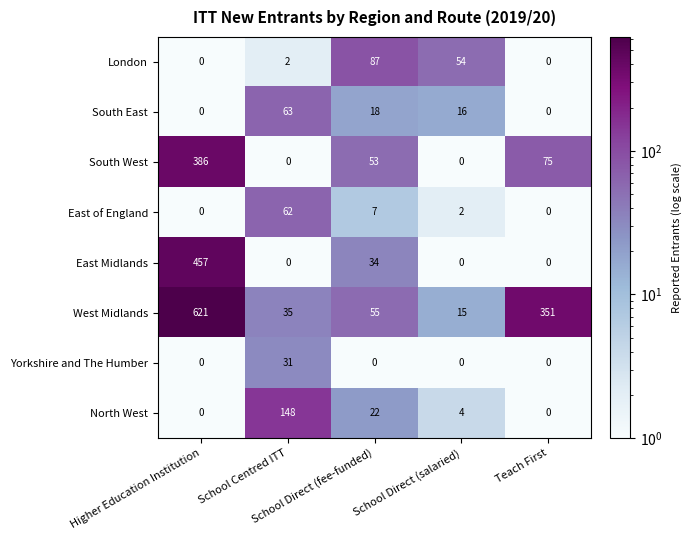

At how many categories does at least one series exceed 276?

2